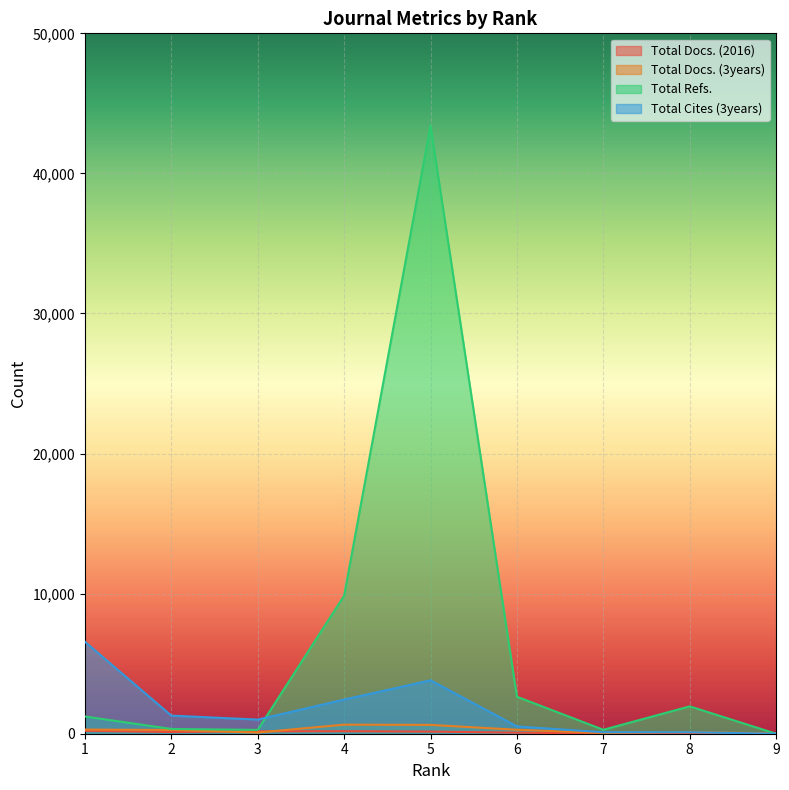

Between which two adjacent categories do Total Refs. and Total Docs. (3years) first intersect?

8 and 9